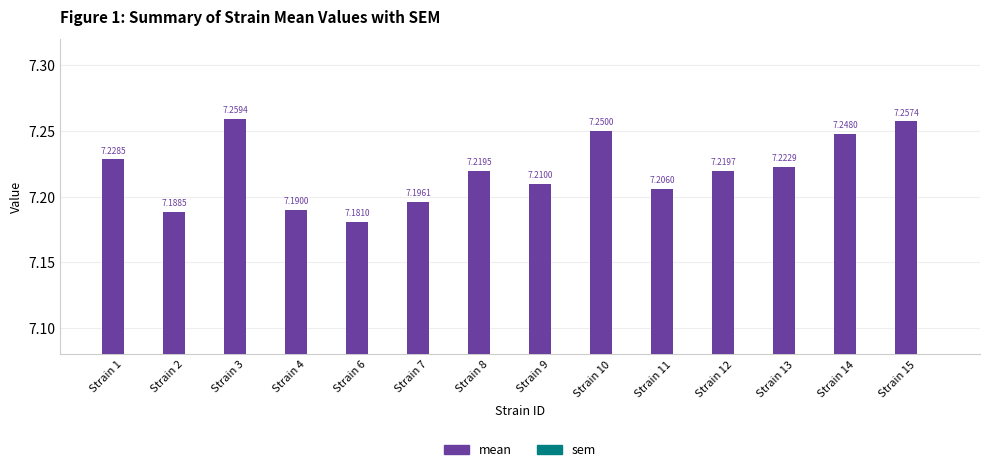

How many bars are there in total?

28